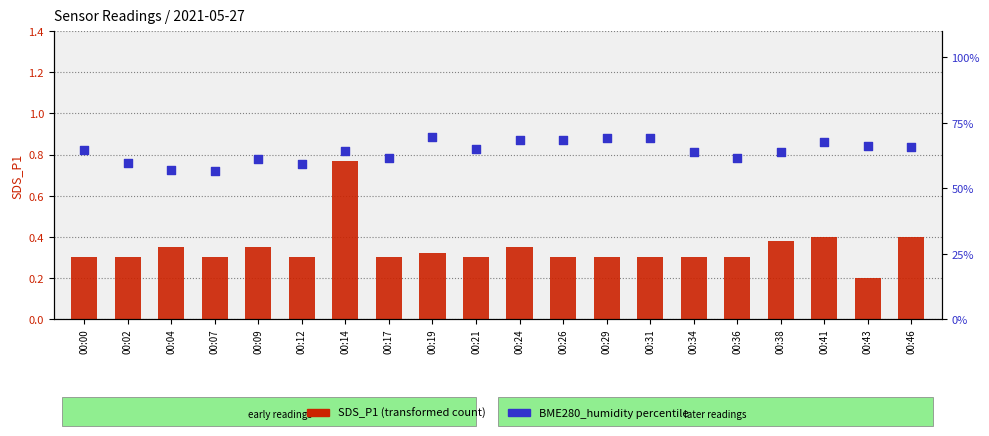

Which series contains the lowest Y value?

SDS_P1 (transformed count)